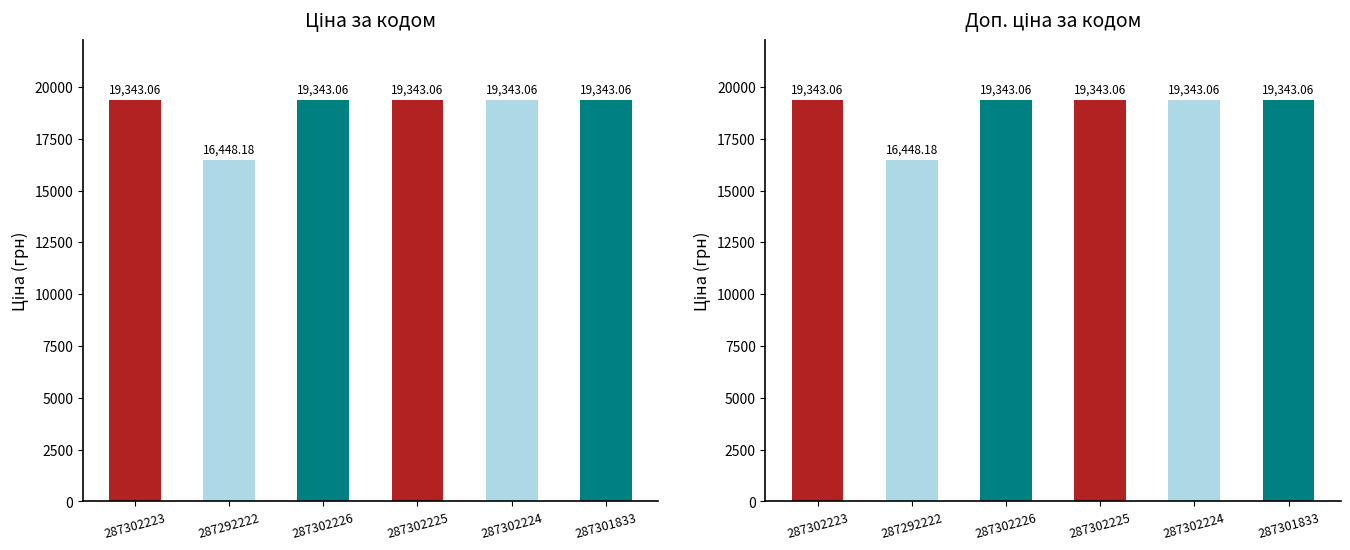

What are all the series names shown in the legend?

Ціна, Доп. ціна